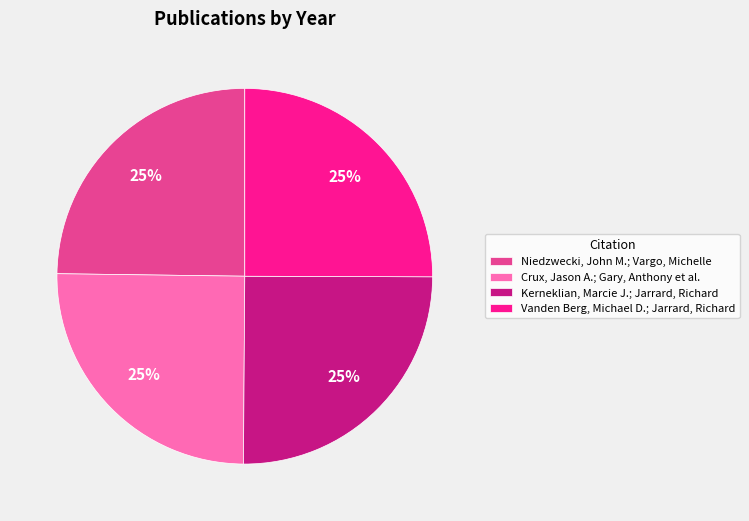

To the nearest percent, what portion does Niedzwecki, John M.; Vargo, Michelle represent?

25%